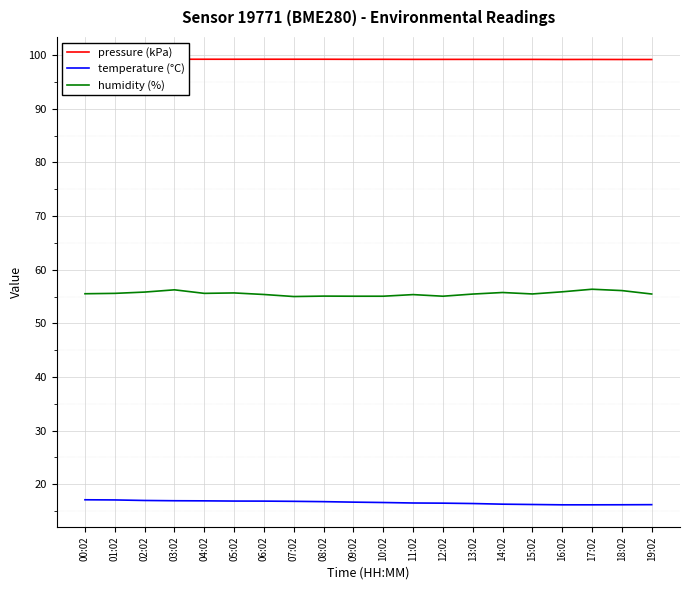

Count the pressure (kPa) values in the range 99 to 100.

20